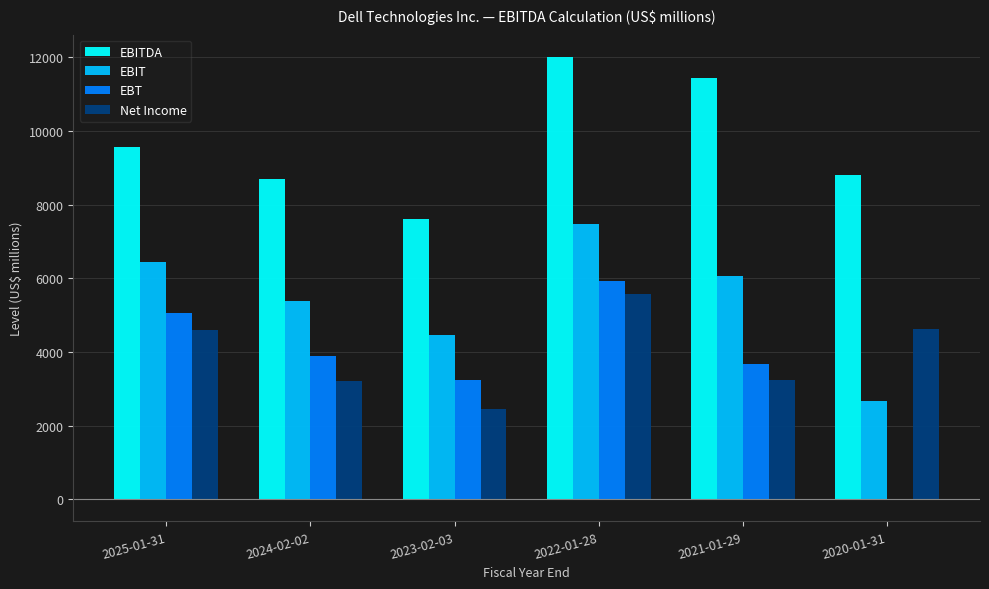

At which category does the chart reach its peak across all series?

2022-01-28